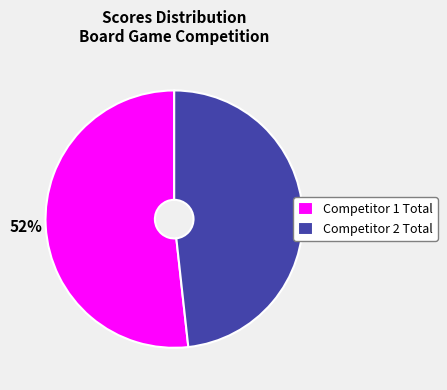

The Competitor 2 Total slice represents 11% of the pie. True or false?

False